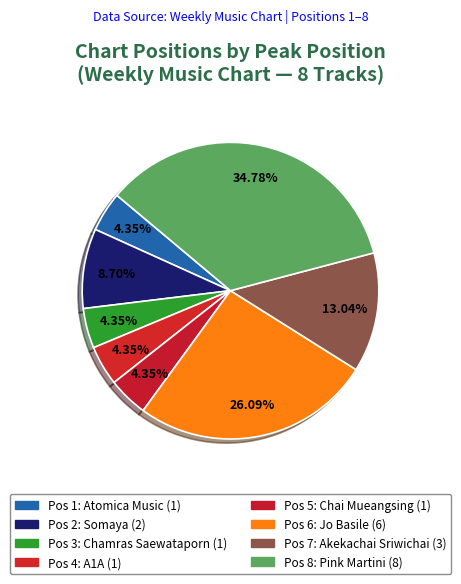

How many slices are in this pie chart?

8